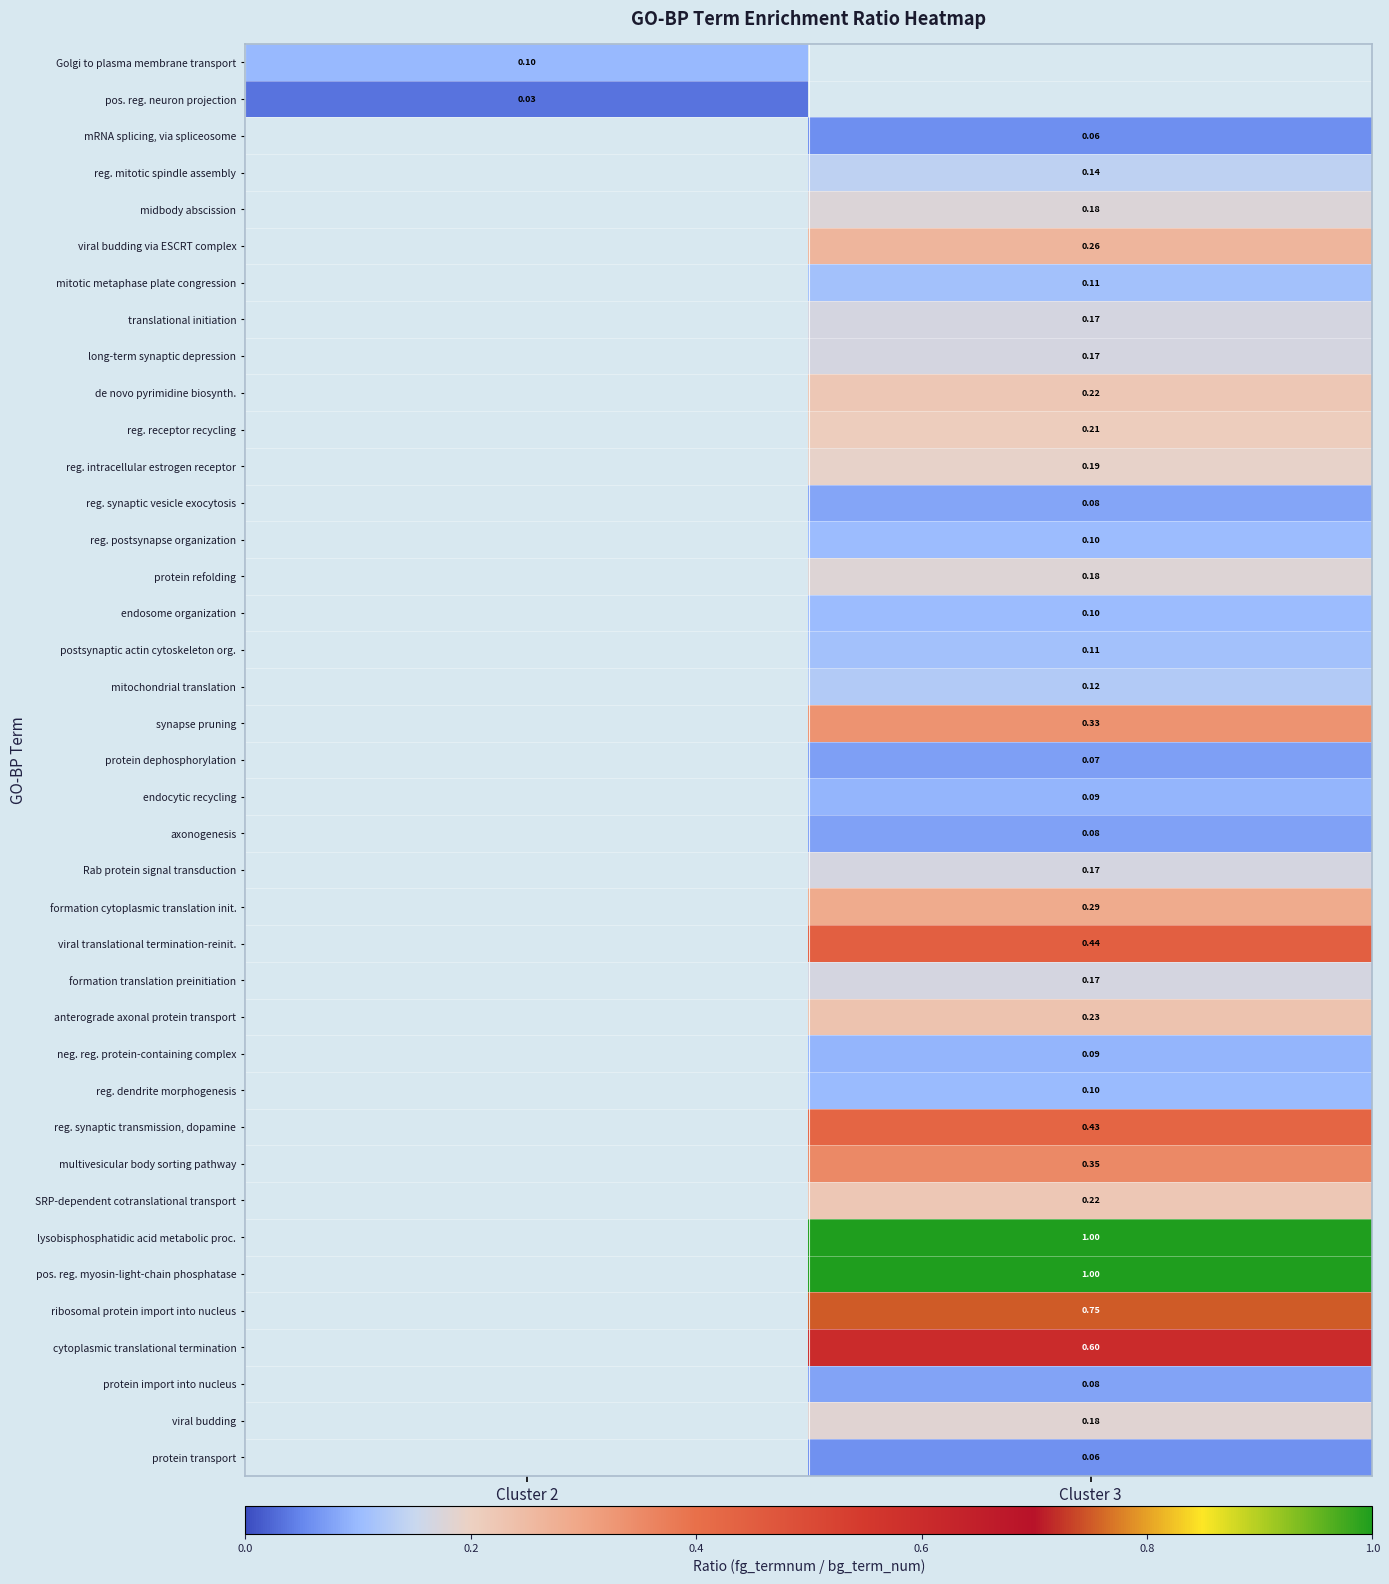

Count the number of categories in the chart.

2